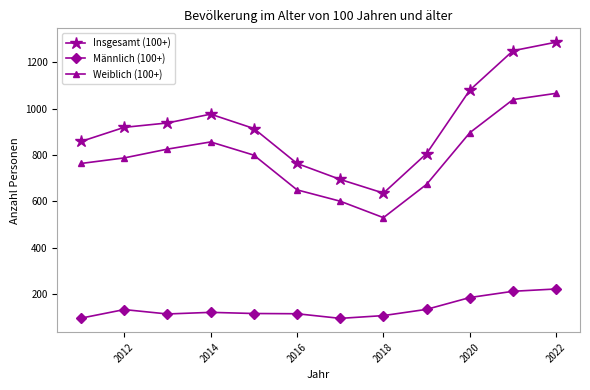

What is the difference between the second highest and minimum values in the Weiblich (100+) series?

510